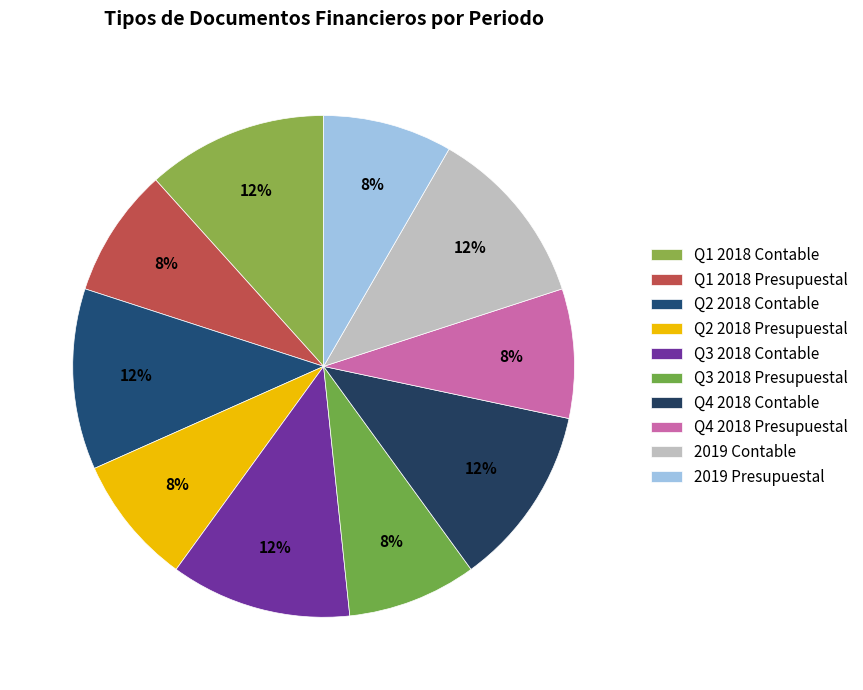

Is there a majority slice in this chart?

No